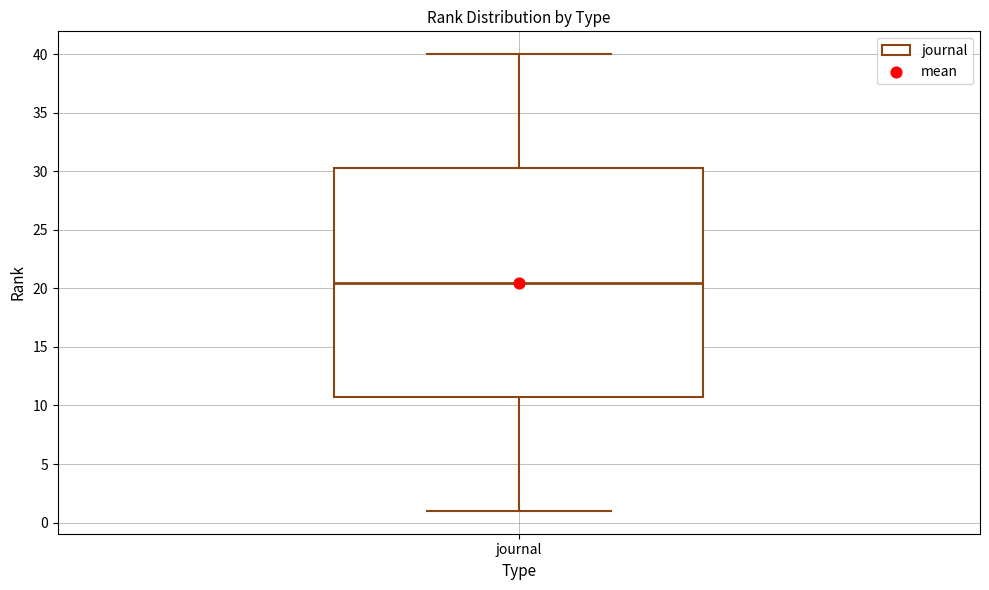

Where does the median line of the box for journal sit on the y-axis? The values are not printed on the chart, so give them approximately, as read against the axis.

20.5